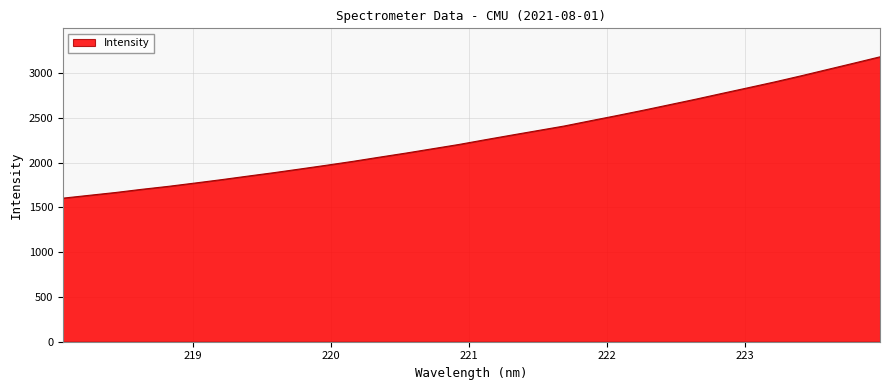

Does the chart have visible grid lines?

Yes